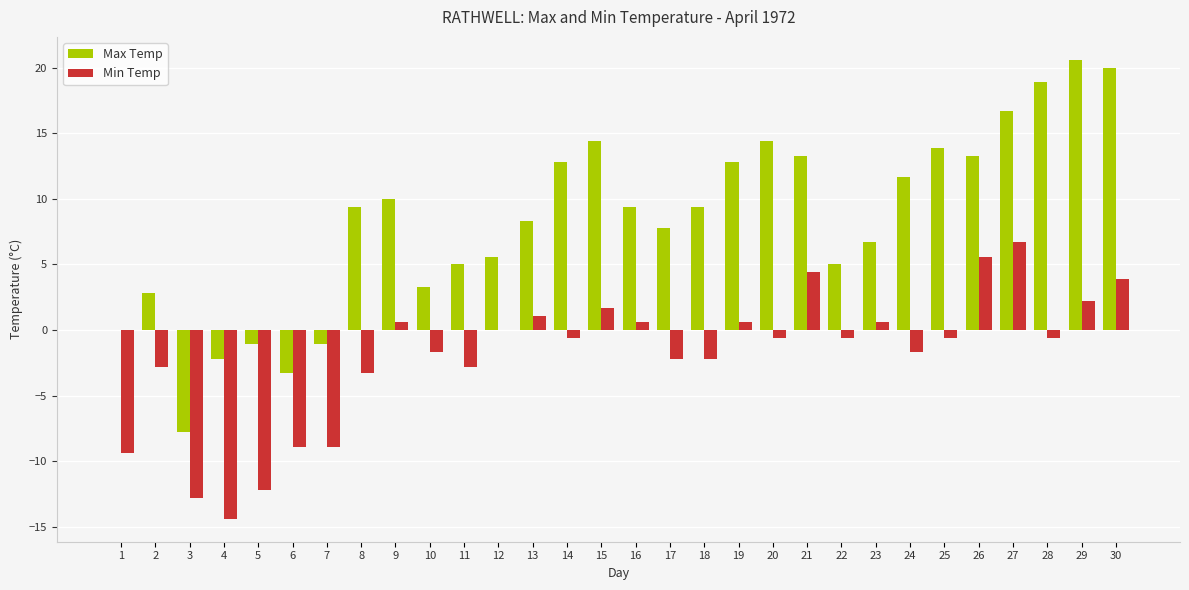

What is the highest value of the Max Temp series?

20.6